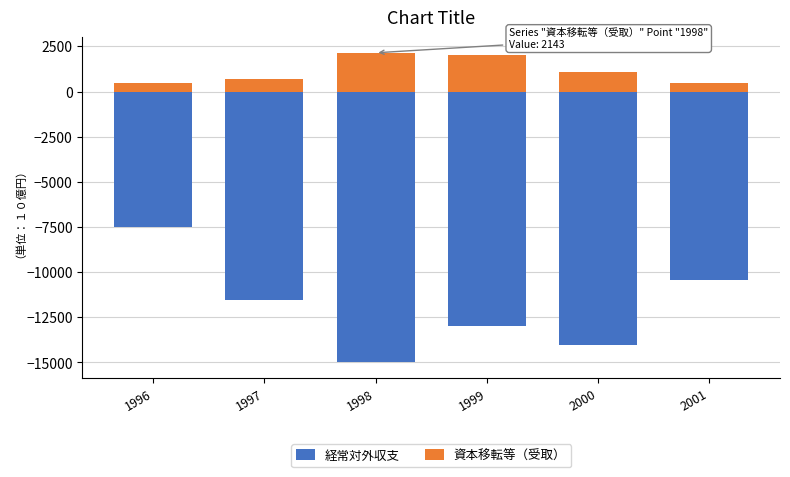

What is the sum of the 資本移転等（受取） values at 2001 and 1999?

2461.2